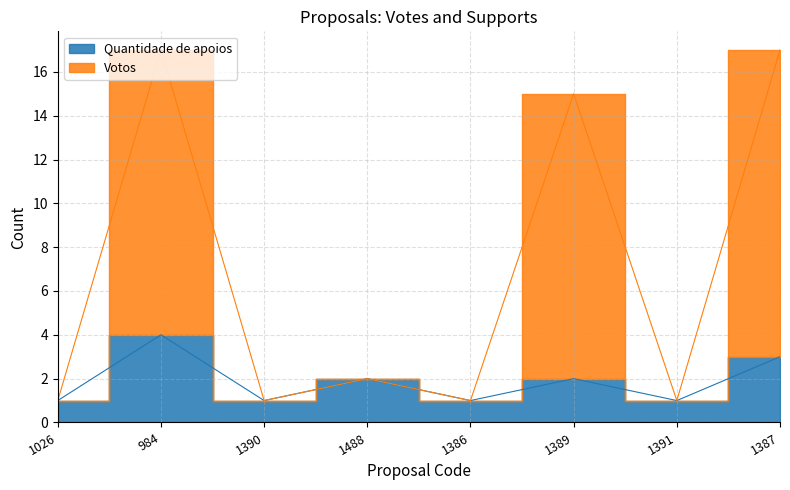

True or false: Votos and Quantidade de apoios cross at least once.

False